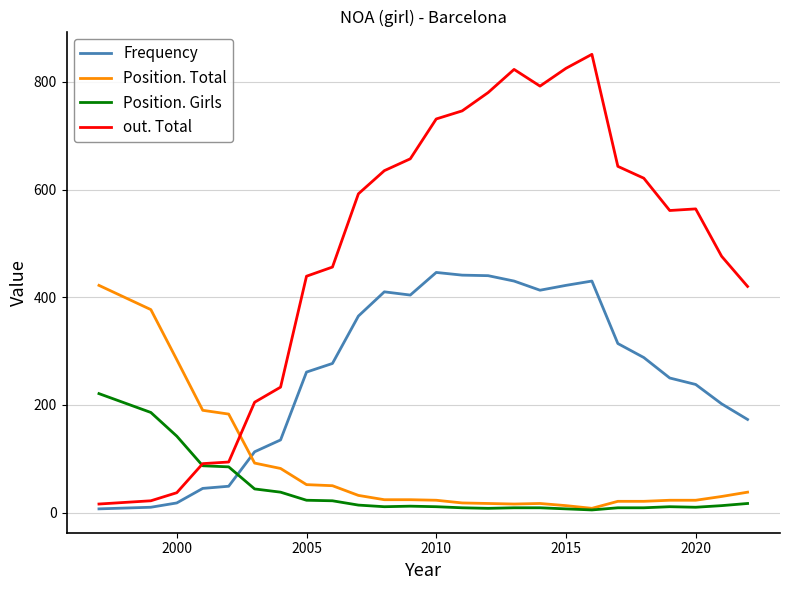

Which series has the largest total across all categories?

out. Total